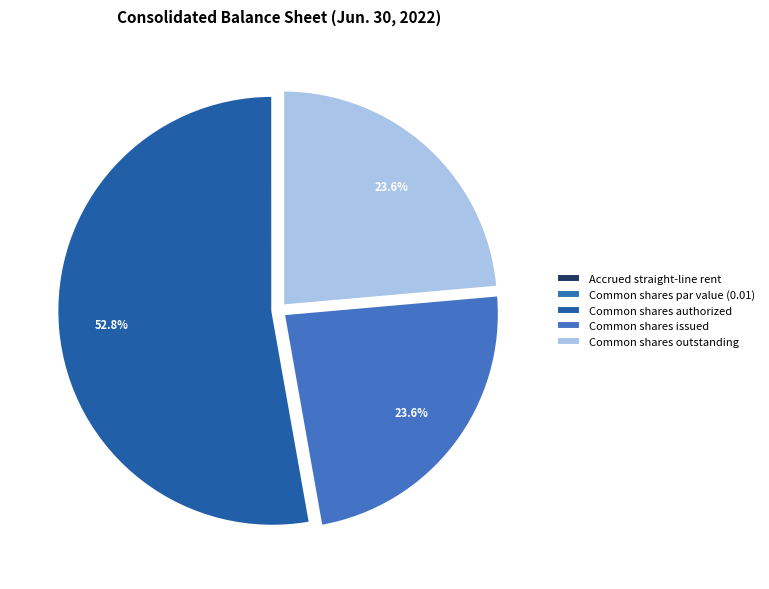

What percentage do Common shares issued and Common shares par value together represent?

23.6%